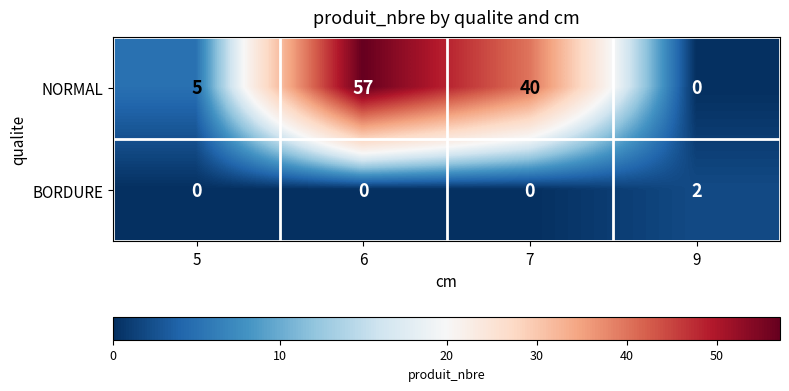

What is the sum of the NORMAL values at 7 and 5?

45